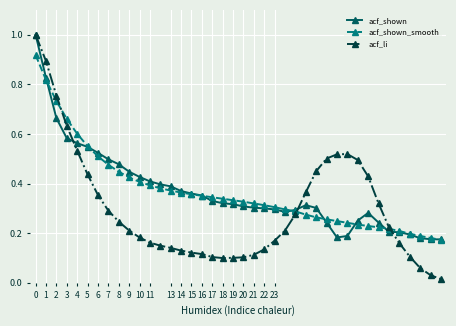

What is the greatest value displayed?

1.0